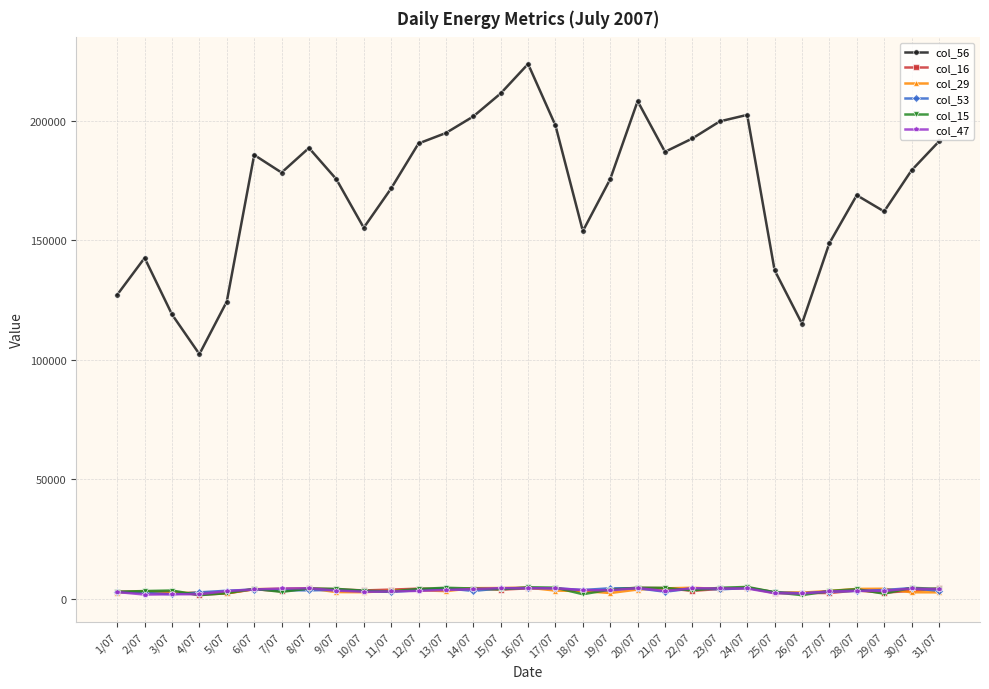

What is the minimum value shown in the chart?

1542